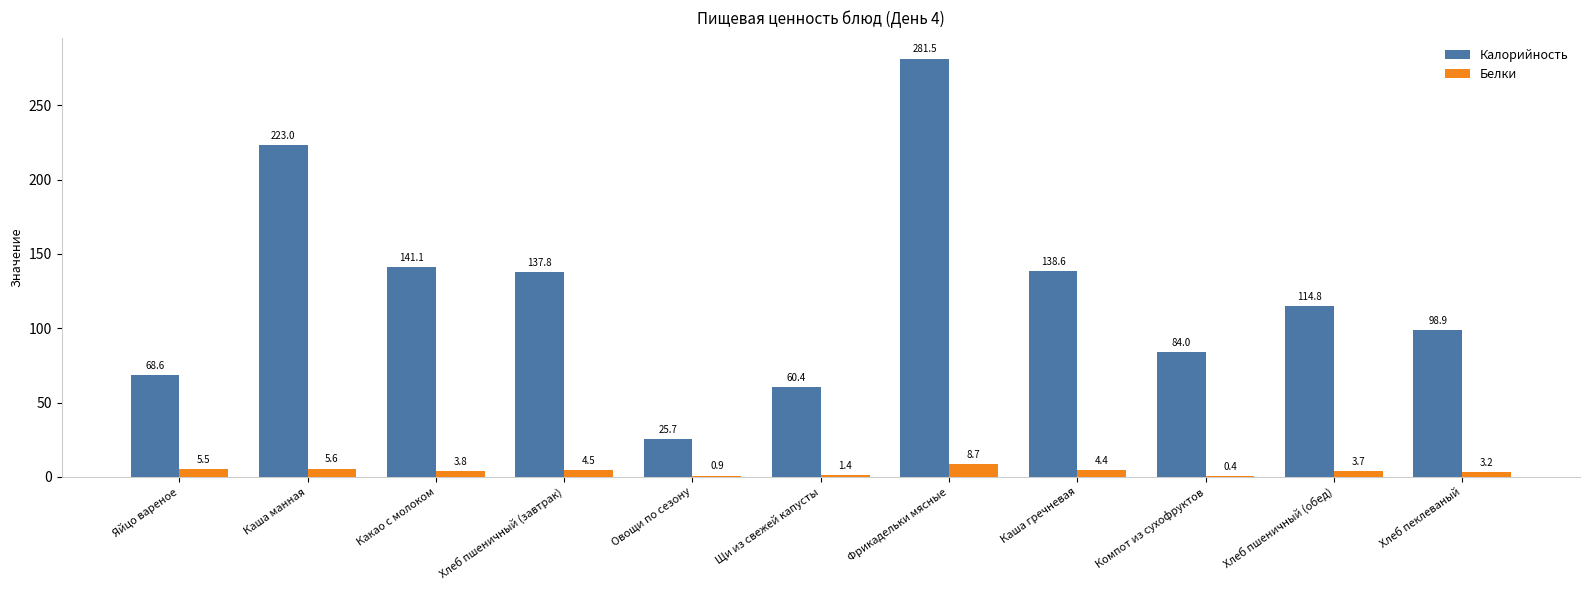

The value of Калорийность at Яйцо вареное is 68.6. True or false?

True